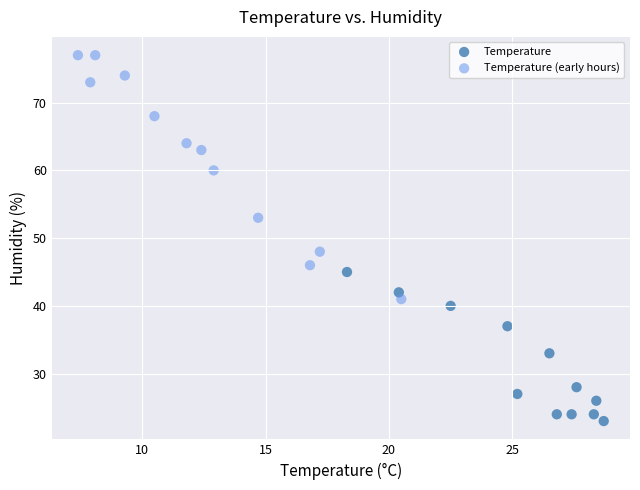

Which series has the largest Y range (max minus min)?

Temperature (early hours)